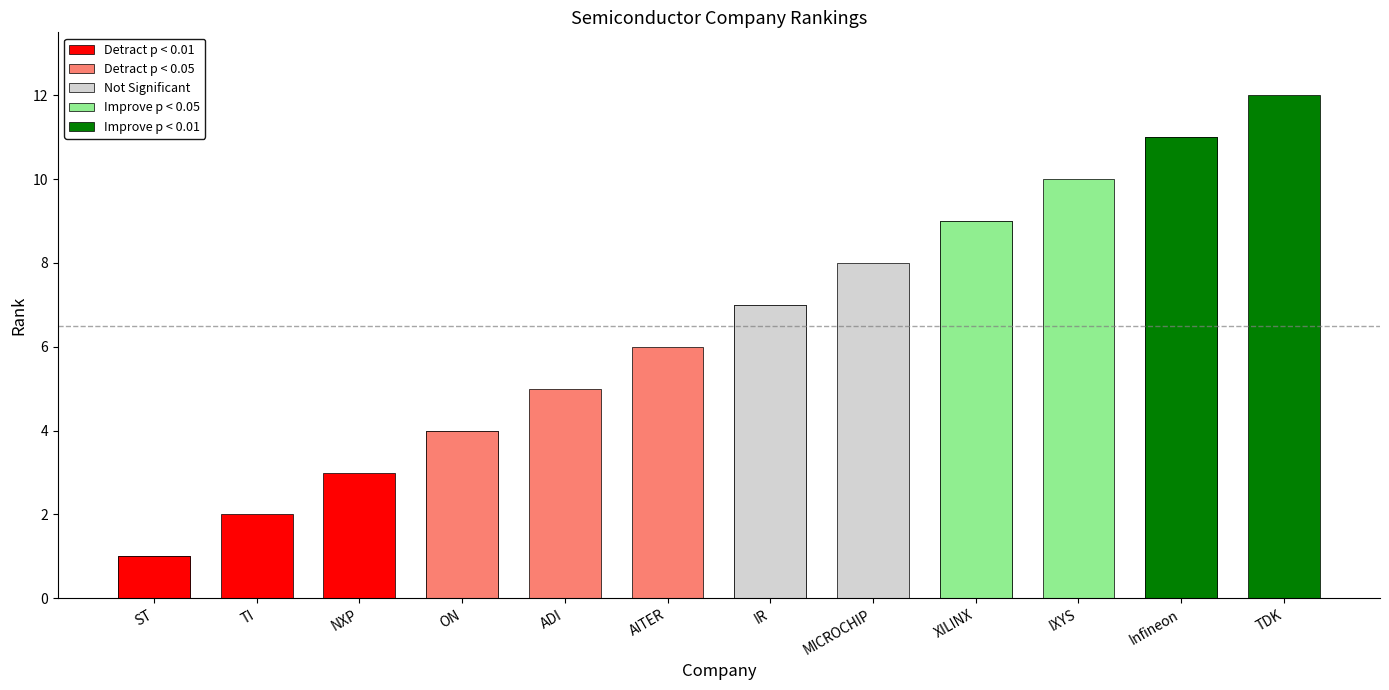

Reading left to right, list all the values displayed in this chart.

ST=1	TI=2	NXP=3	ON=4	ADI=5	AITER=6	IR=7	MICROCHIP=8	XILINX=9	IXYS=10	Infineon=11	TDK=12